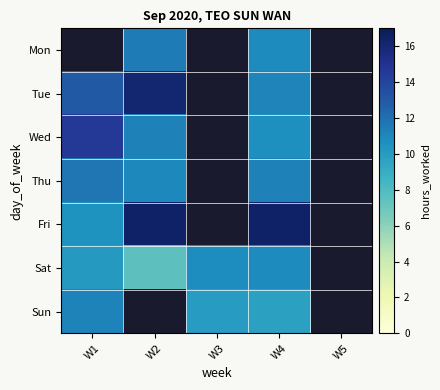

Between W2 and W1, which is larger?

W1